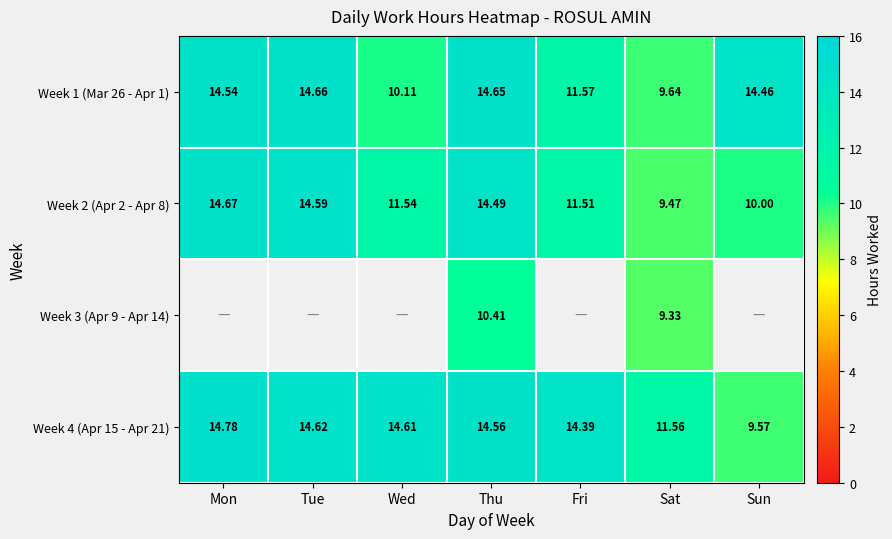

What is the sum of the Week 2 (Apr 2 - Apr 8) values at Thu and Fri?

26.0